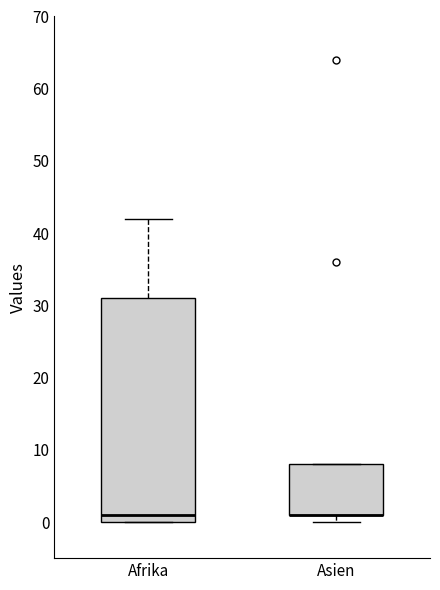

Comparing the boxes themselves (not the whiskers), which one is the tallest?

Afrika